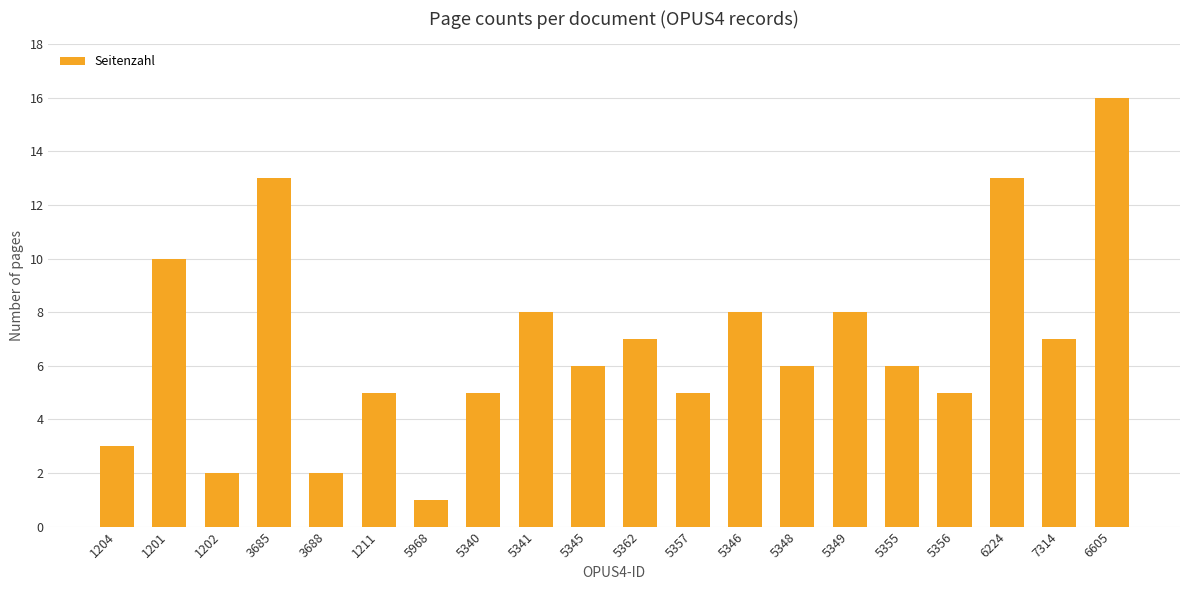

Which has a higher value, 5357 or 1204?

5357